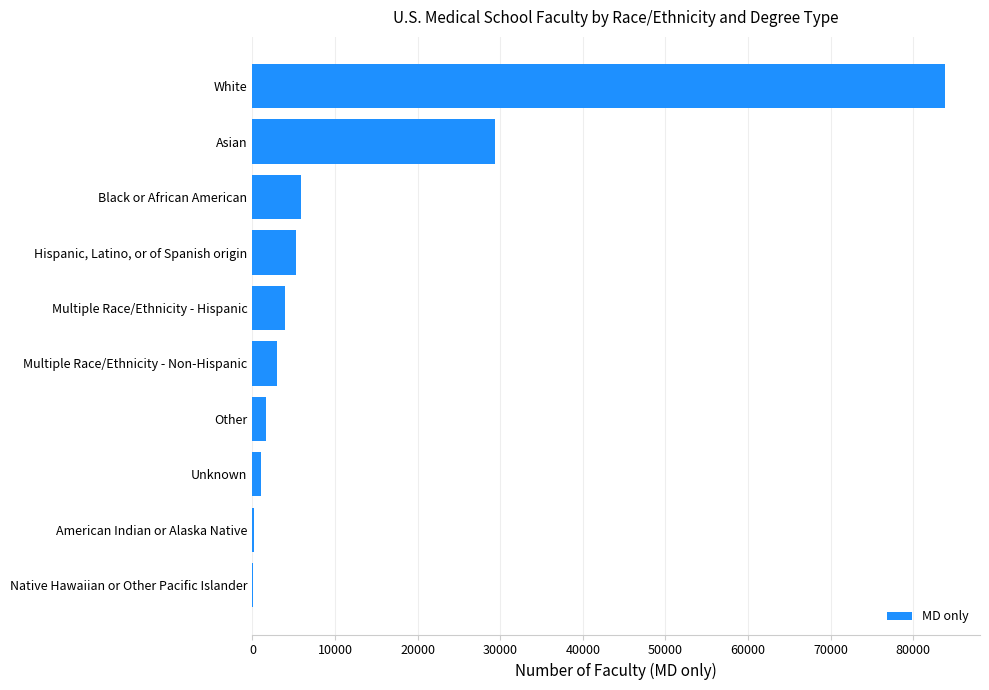

Count the number of data series in this chart.

1